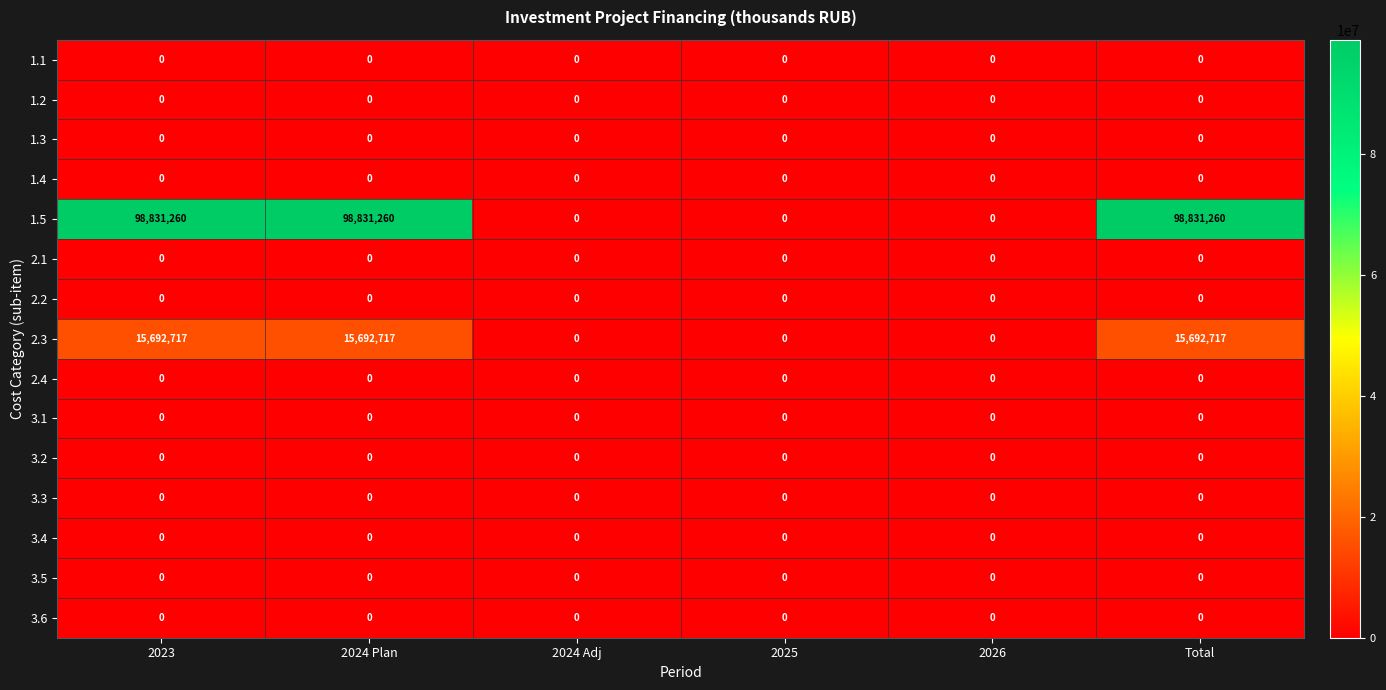

What is the sum of all 2.3 values?

47078151